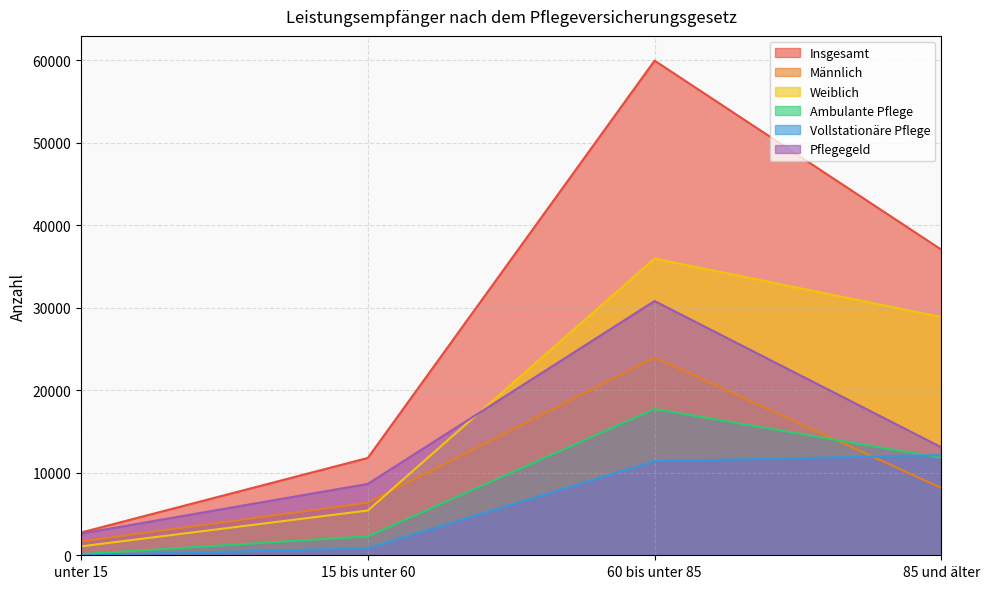

Which label corresponds to the largest value in the chart?

60 bis unter 85